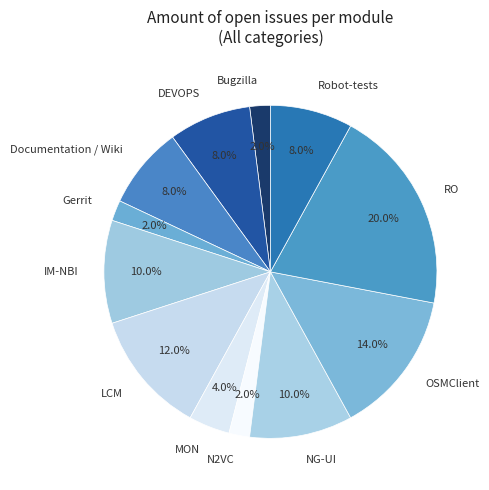

Is the sum of N2VC and OSMClient greater than half?

No